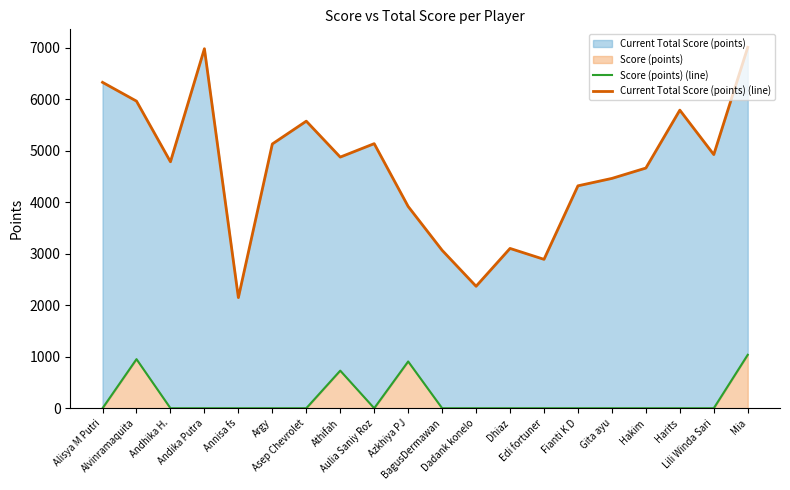

Which series has the widest spread of values?

Current Total Score (points) (line)